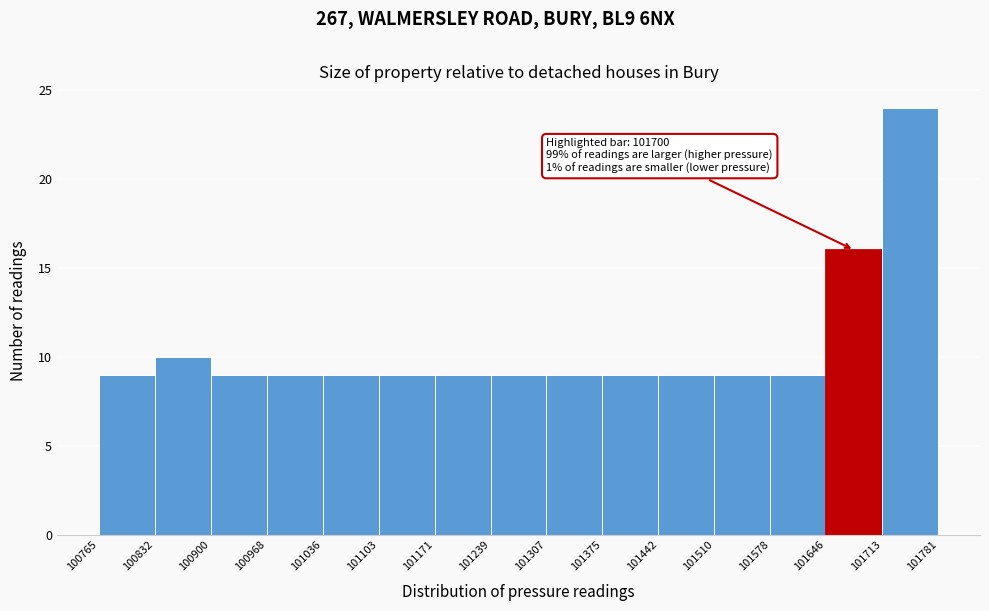

Which range on the x-axis has the tallest bar?

101713 to 101781